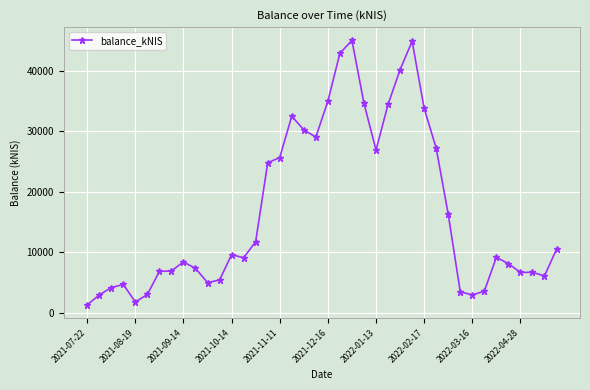

What is the maximum value shown in the chart?

45067.6